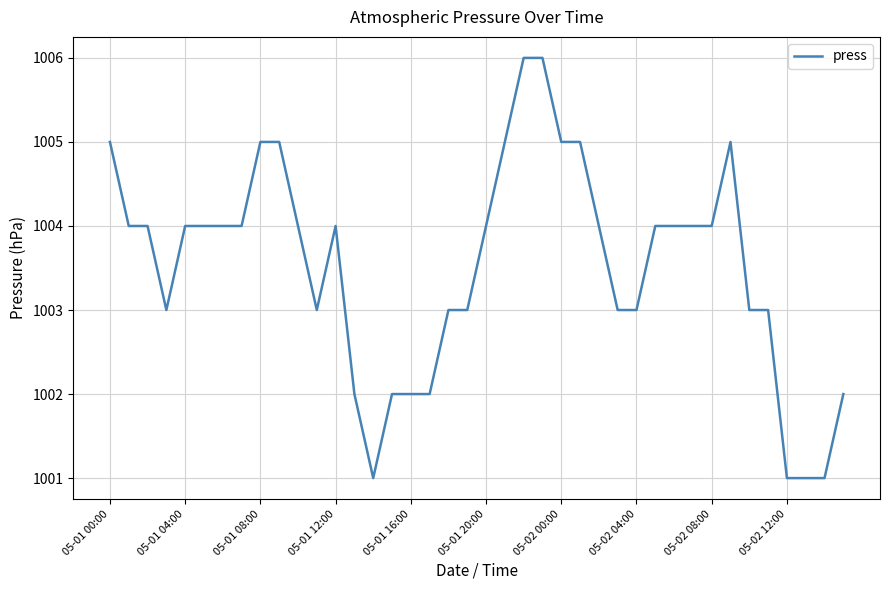

What is the smallest value displayed?

1001